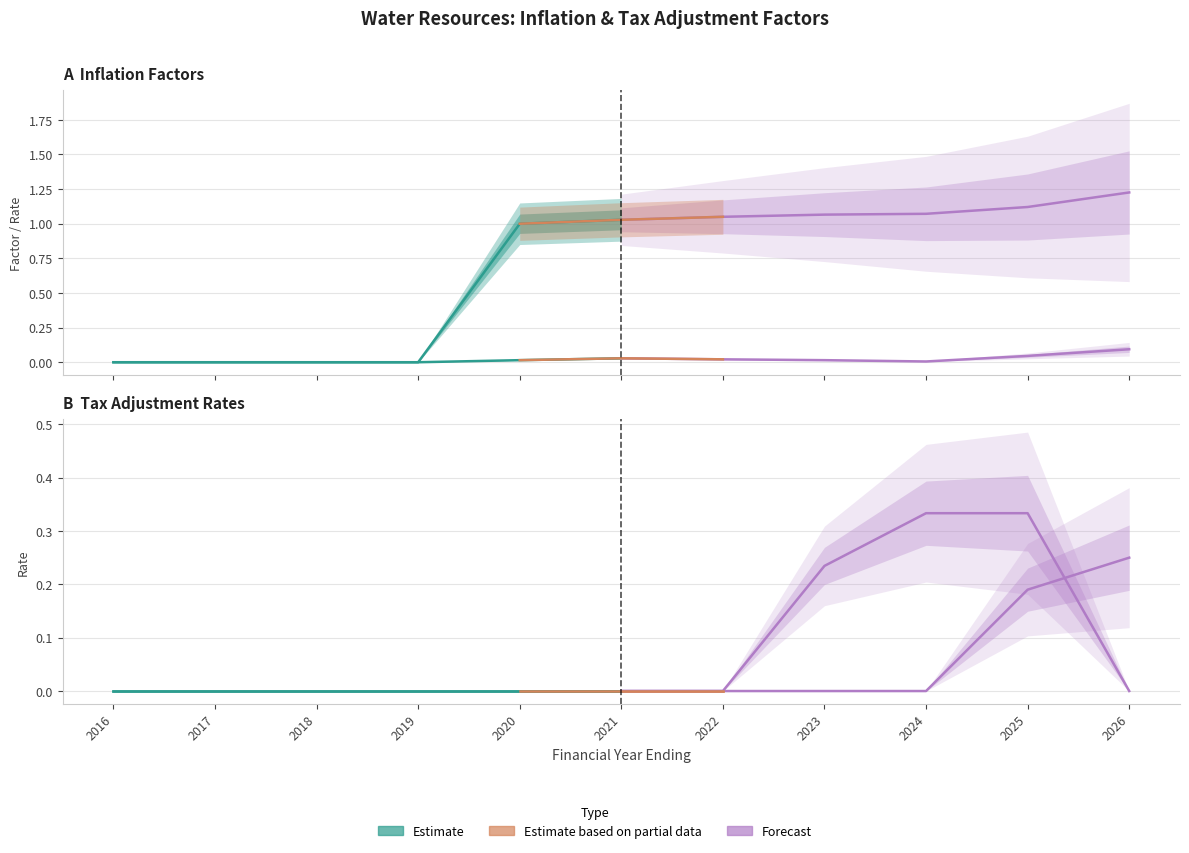

How many lines are shown in the chart?

4